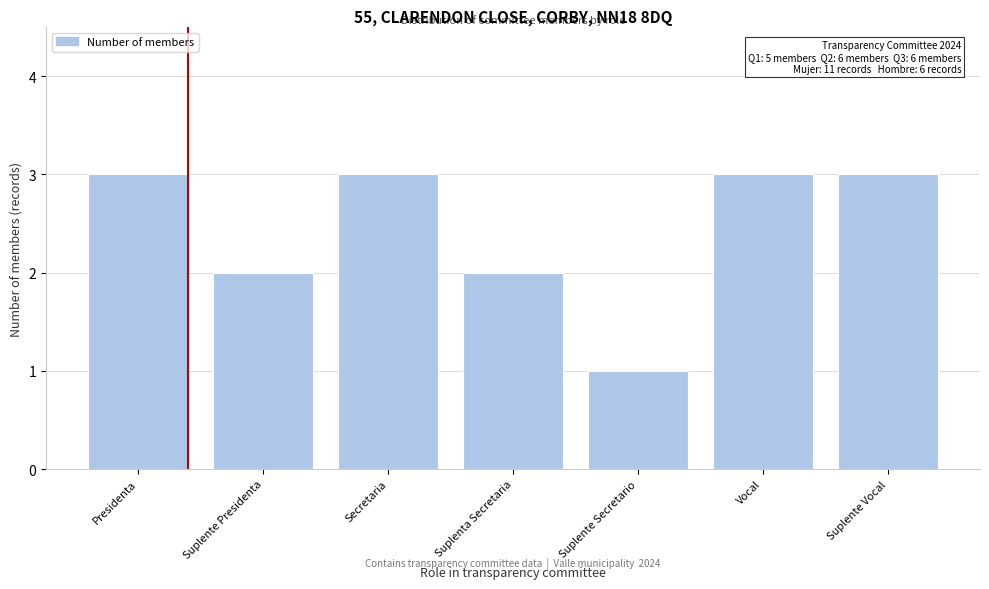

Reading right to left, extract all data points from this chart.

Suplente Vocal=3	Vocal=3	Suplente Secretario=1	Suplenta Secretaria=2	Secretaria=3	Suplente Presidenta=2	Presidenta=3